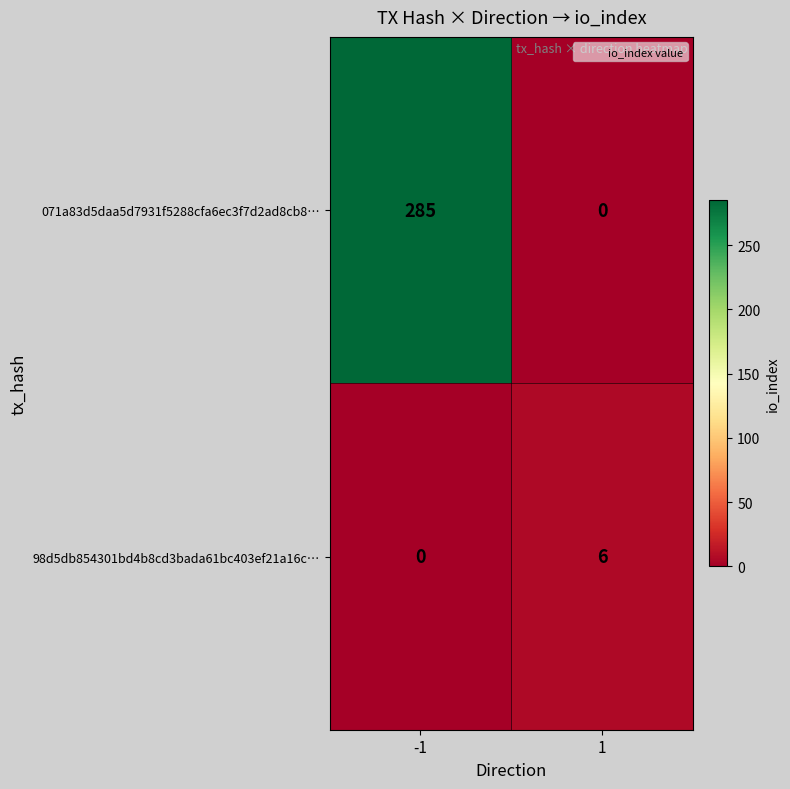

Reading left to right, extract all data points from this chart.

071a83d5daa5d7931f5288cfa6ec3f7d2ad8cb8…: -1=285	1=0
98d5db854301bd4b8cd3bada61bc403ef21a16c…: -1=0	1=6